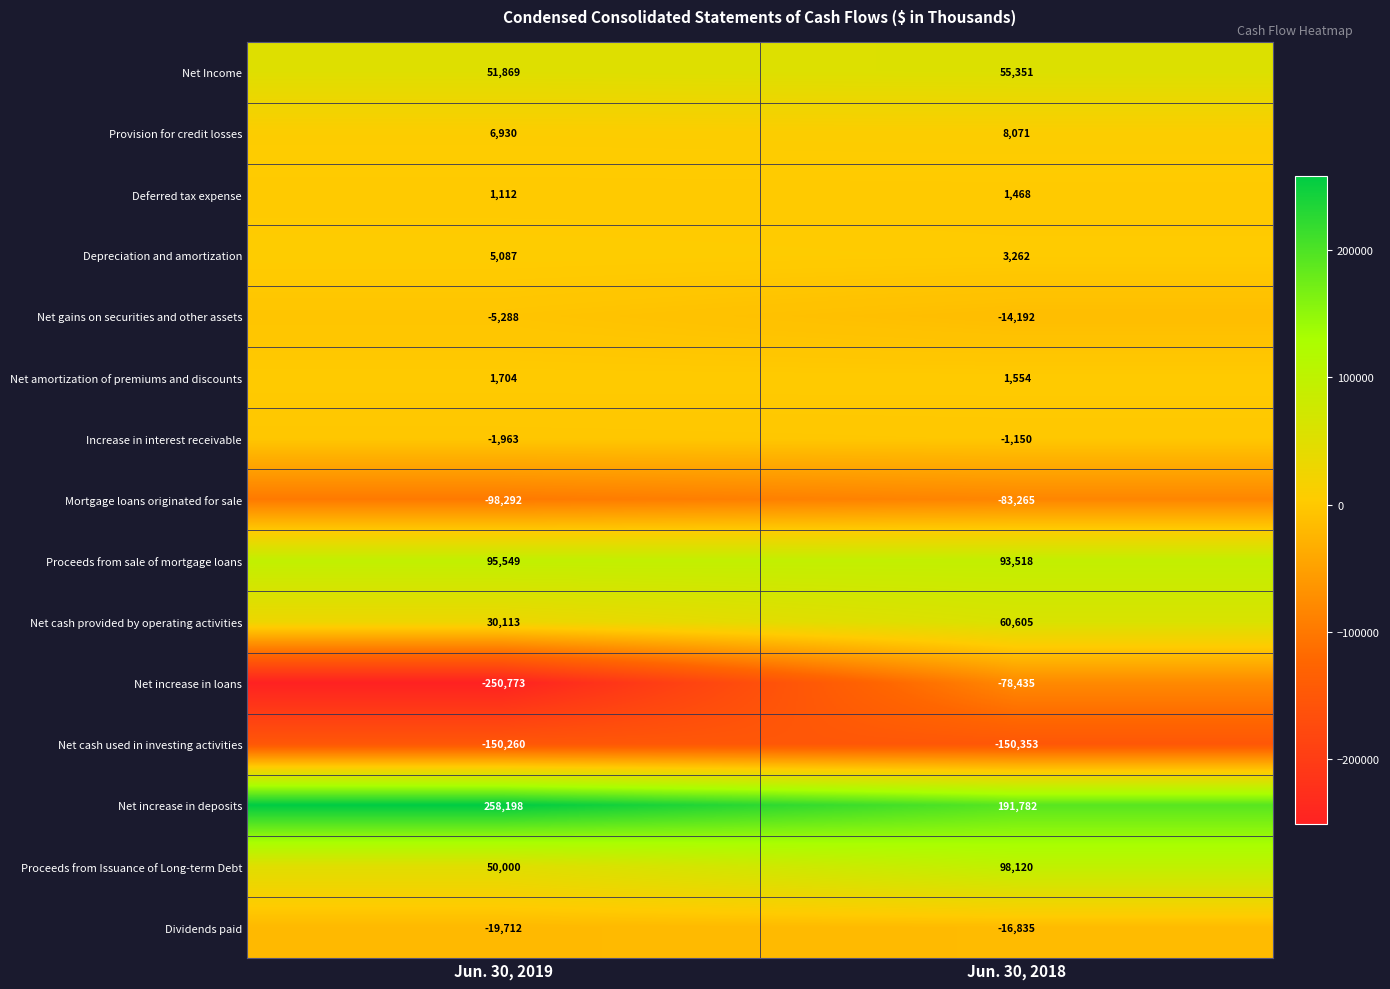

True or false: Dividends paid has a value of -16835 at Jun. 30, 2018.

True